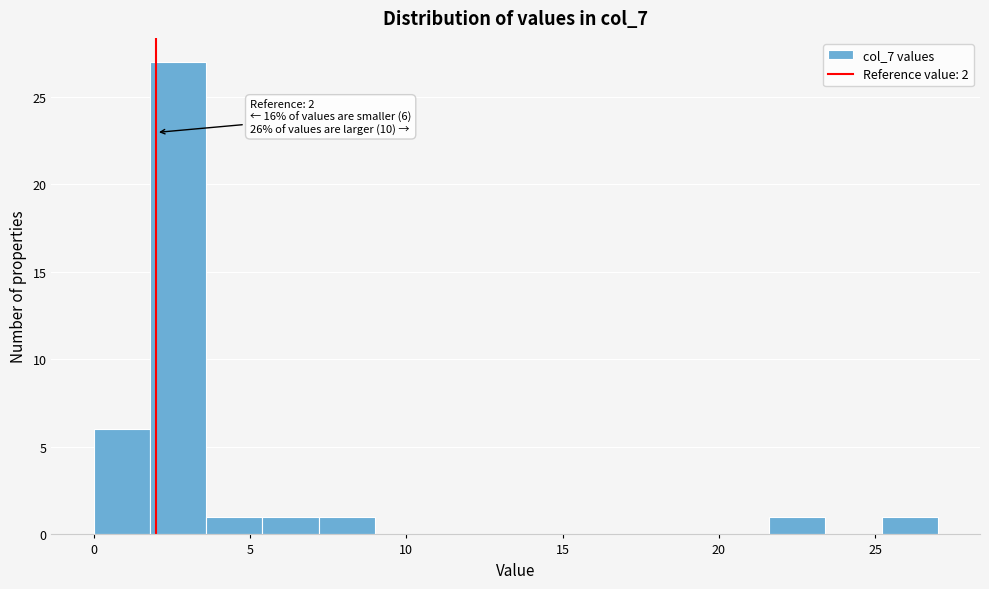

Read against the x-axis, roughly where is the centre of the tallest bar?

2.5